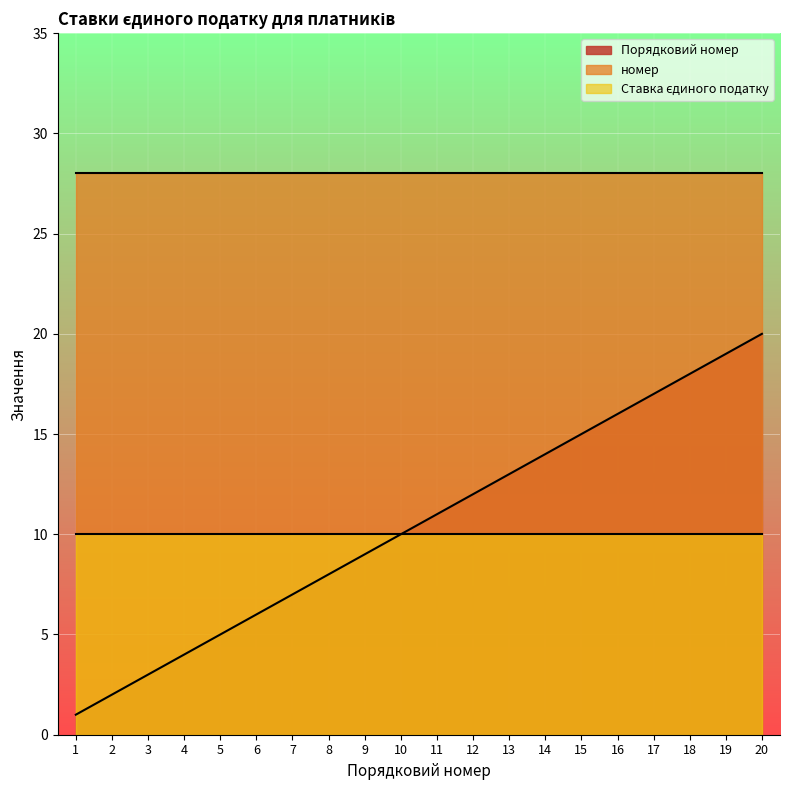

Between 3 and 16, which is larger?

16